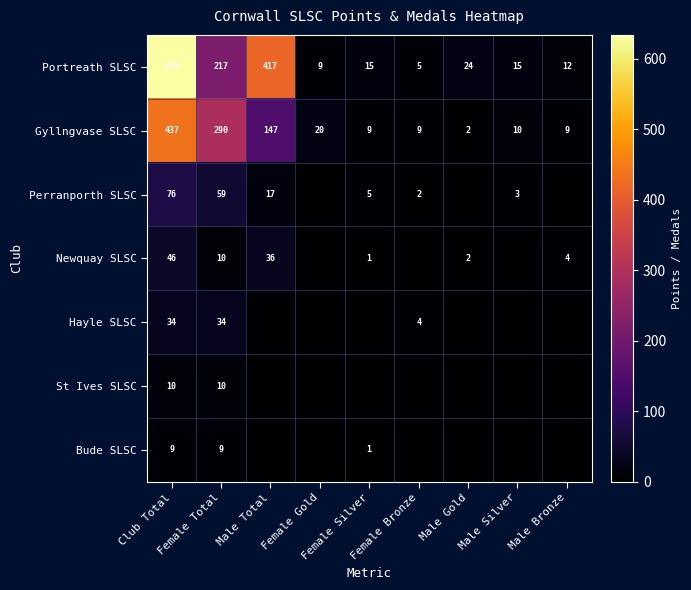

How many data points in Gyllngvase SLSC are less than 10?

4